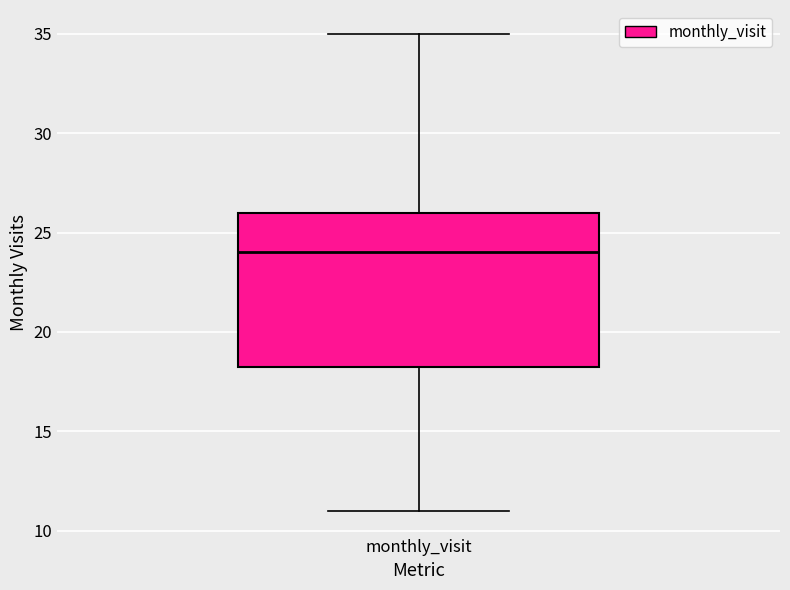

Transcribe this box plot: give where the median line is, the range the box spans, and where the two whiskers end, as read against the y-axis. The values are not printed on the chart, so give them approximately, as read against the axis.

median 24.0, box 18.5 to 26.0, whiskers 11.0 to 35.0